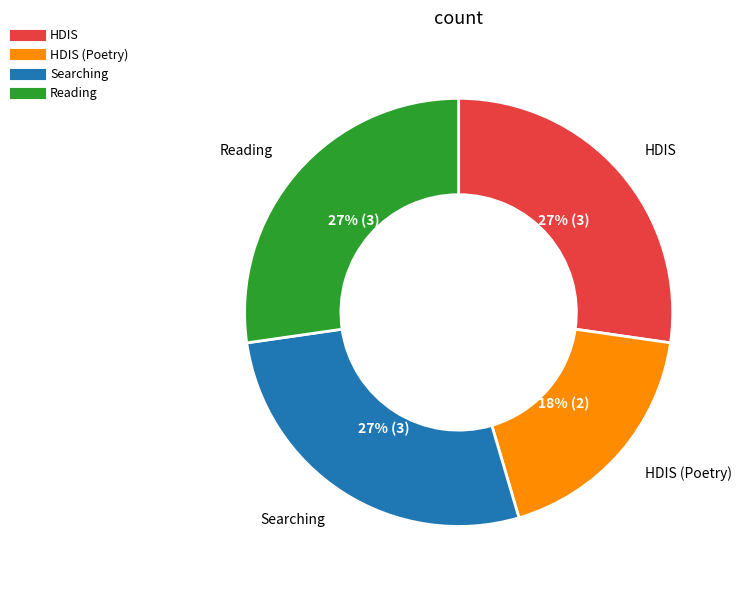

To the nearest percent, what is the average slice percentage?

25%